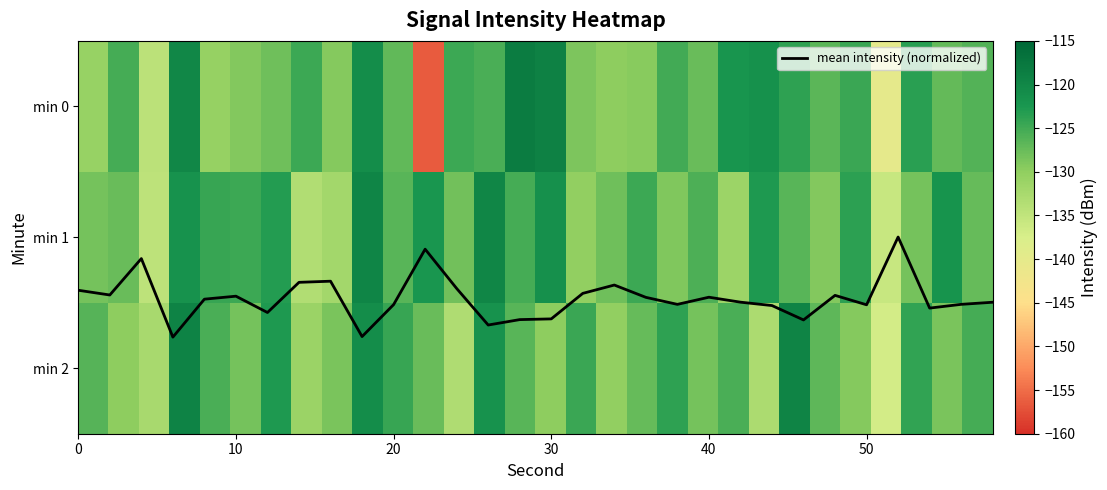

What is the sum of all mean intensity (normalized) values?

44.0